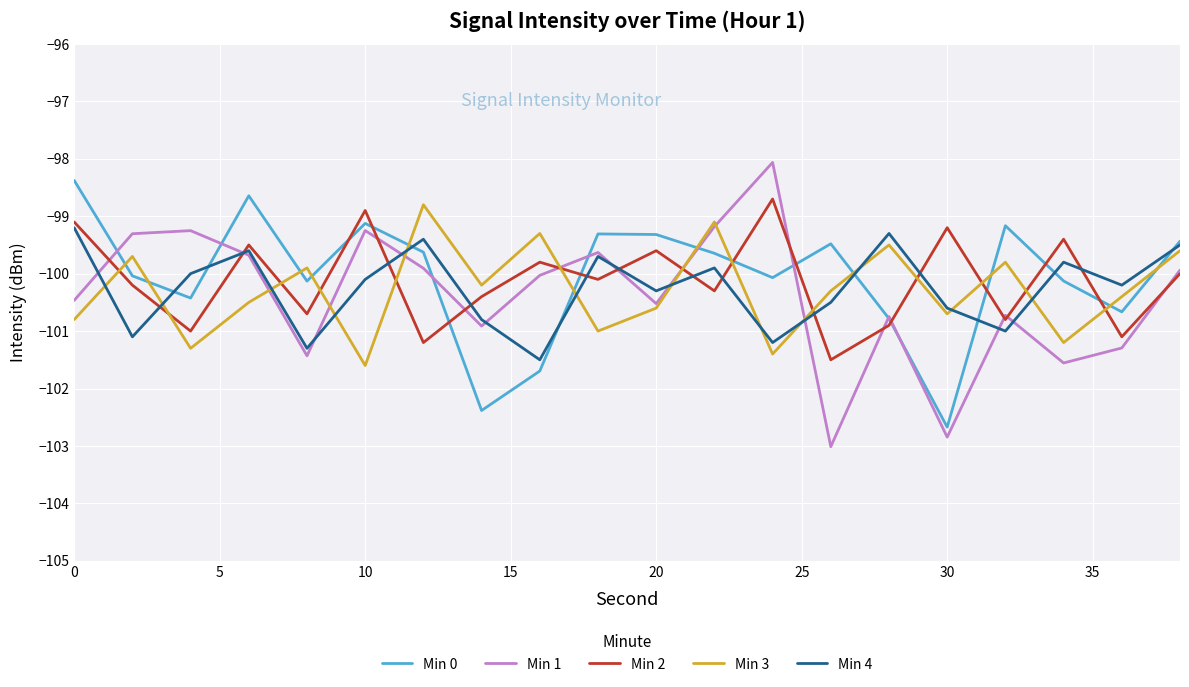

Which series has the widest spread of values?

Min 1